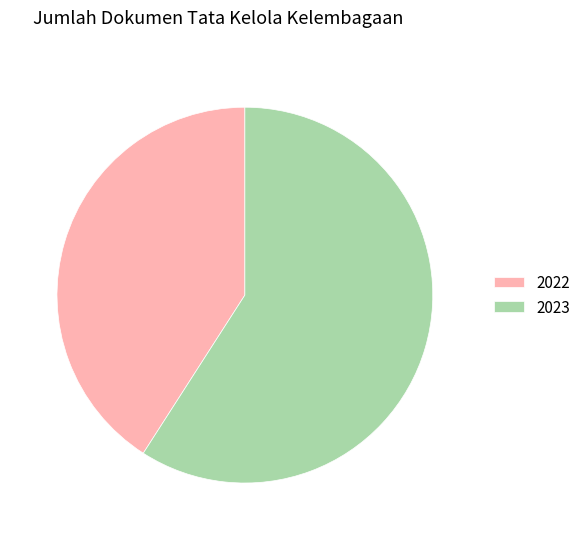

Do 2022 and 2023 together represent more than half of the pie?

Yes